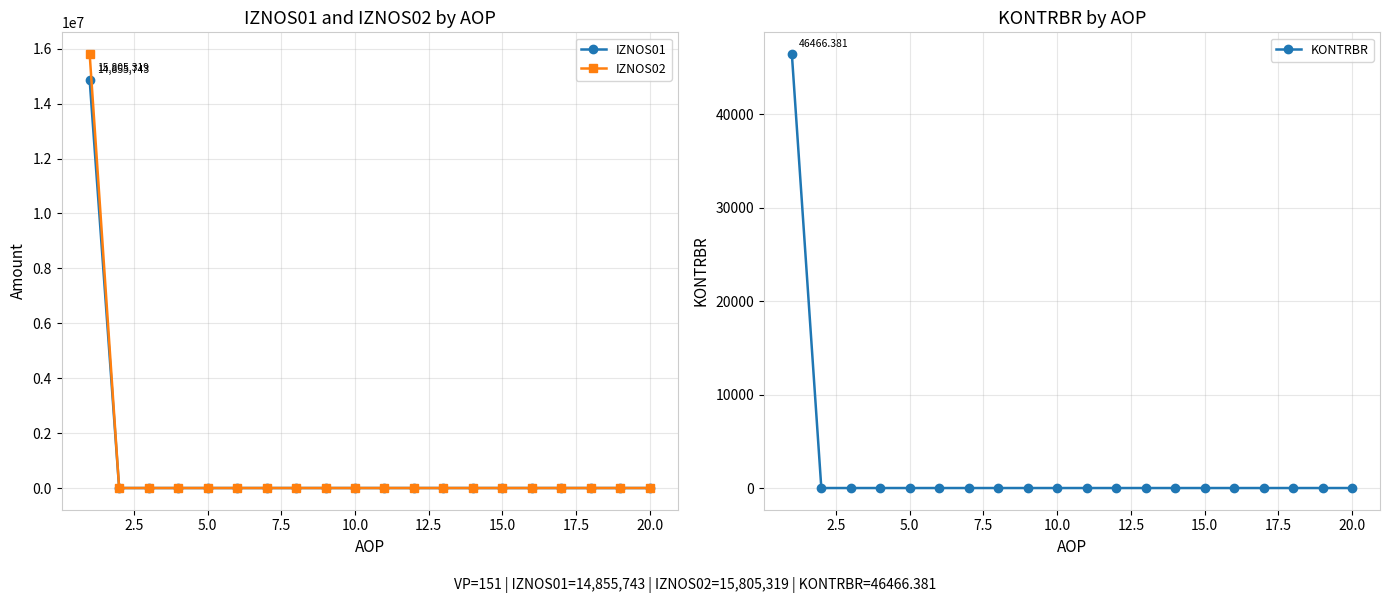

Reading right to left, what are all the values shown in this chart?

IZNOS01: 0.0	0.0	0.0	0.0	0.0	0.0	0.0	0.0	0.0	0.0	0.0	0.0	0.0	0.0	0.0	0.0	0.0	0.0	0.0	14855743.0
IZNOS02: 0.0	0.0	0.0	0.0	0.0	0.0	0.0	0.0	0.0	0.0	0.0	0.0	0.0	0.0	0.0	0.0	0.0	0.0	0.0	15805319.0
KONTRBR: 0.0	0.0	0.0	0.0	0.0	0.0	0.0	0.0	0.0	0.0	0.0	0.0	0.0	0.0	0.0	0.0	0.0	0.0	0.0	46466.4